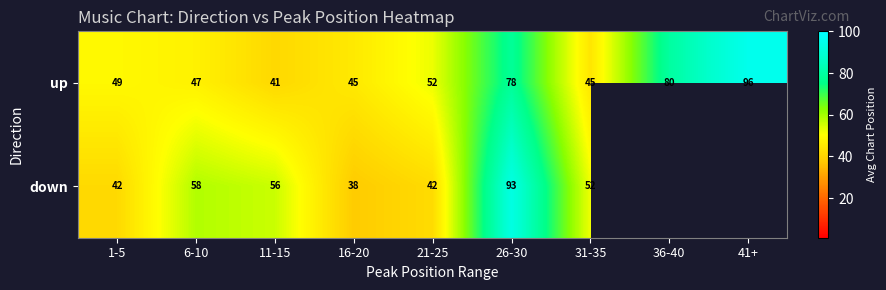

The value of down at 6-10 is 87.2. True or false?

False